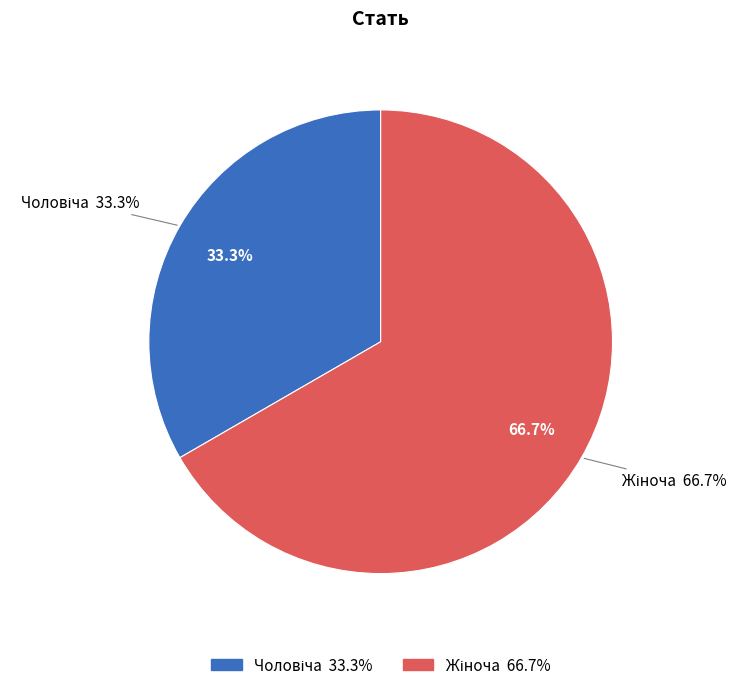

How many slices are in this pie chart?

2